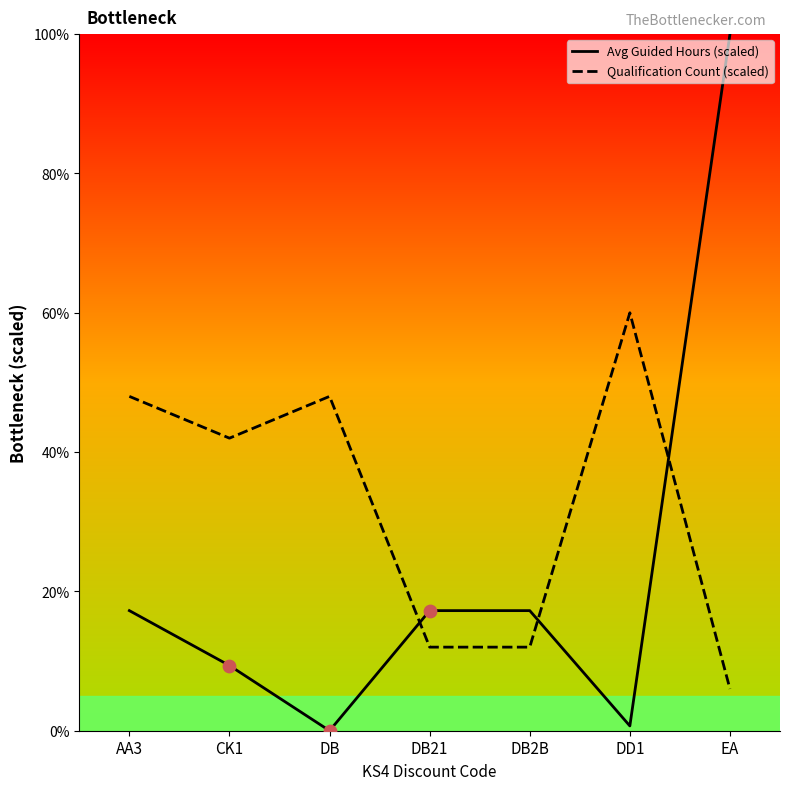

At how many categories does at least one series exceed 36?

5